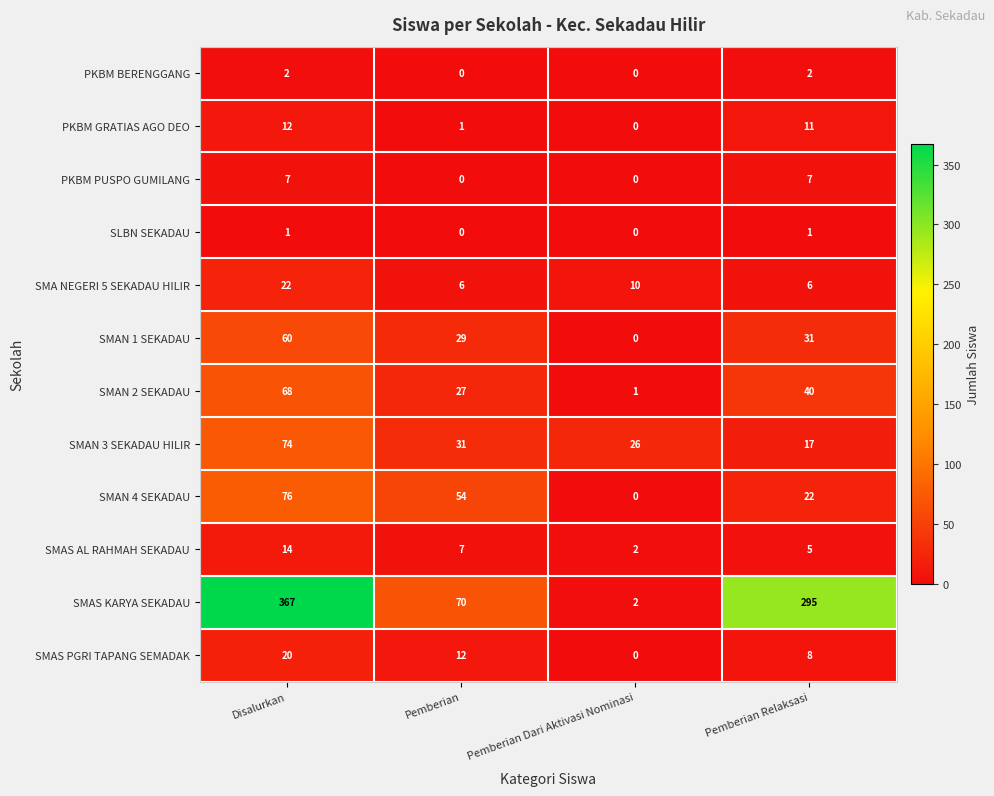

List the series in order of their peak value, lowest first.

SLBN SEKADAU, PKBM BERENGGANG, PKBM PUSPO GUMILANG, PKBM GRATIAS AGO DEO, SMAS AL RAHMAH SEKADAU, SMAS PGRI TAPANG SEMADAK, SMA NEGERI 5 SEKADAU HILIR, SMAN 1 SEKADAU, SMAN 2 SEKADAU, SMAN 3 SEKADAU HILIR, SMAN 4 SEKADAU, SMAS KARYA SEKADAU